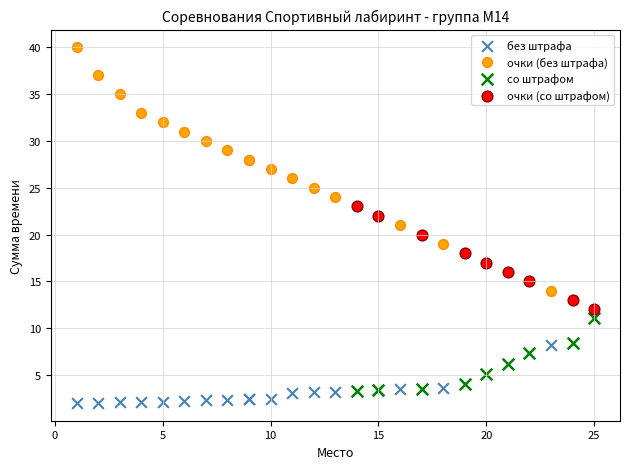

Which series has the widest spread of Y values?

очки (без штрафа)